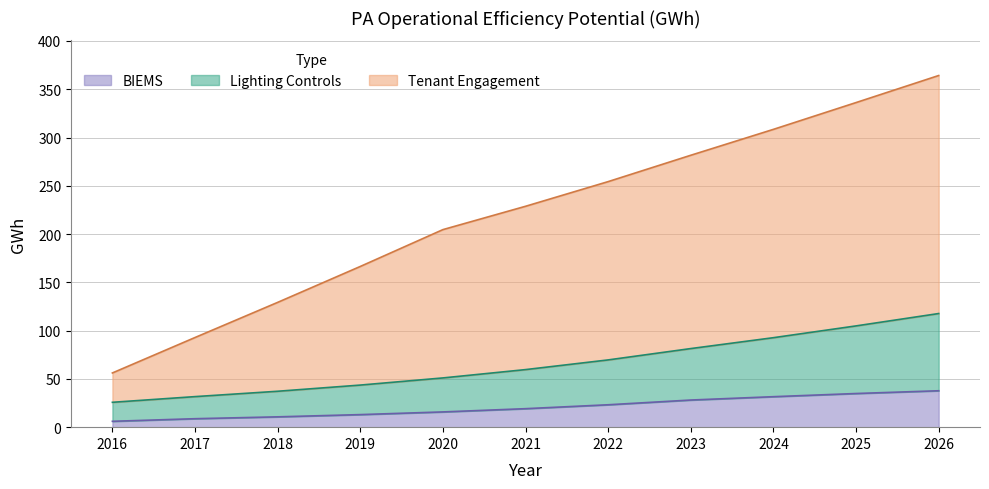

True or false: BIEMS and Lighting Controls intersect in this chart.

False